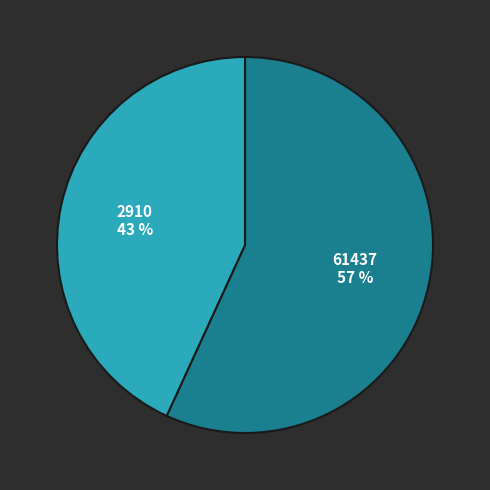

Which category has the biggest portion of the pie?

61437